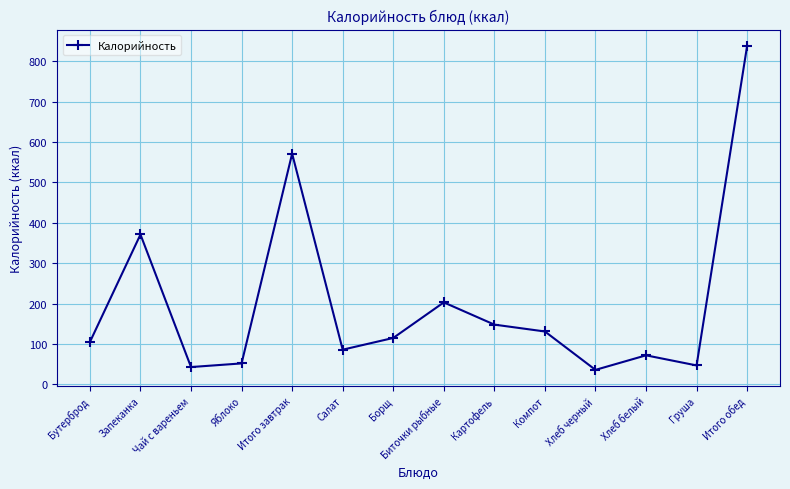

Reading right to left, what are all the values shown in this chart?

Итого обед=838	Груша=47	Хлеб белый=72	Хлеб черный=36	Компот=131	Картофель=148	Биточки рыбные=203	Борщ=115	Салат=86	Итого завтрак=571	Яблоко=52	Чай с вареньем=43	Запеканка=371	Бутерброд=105